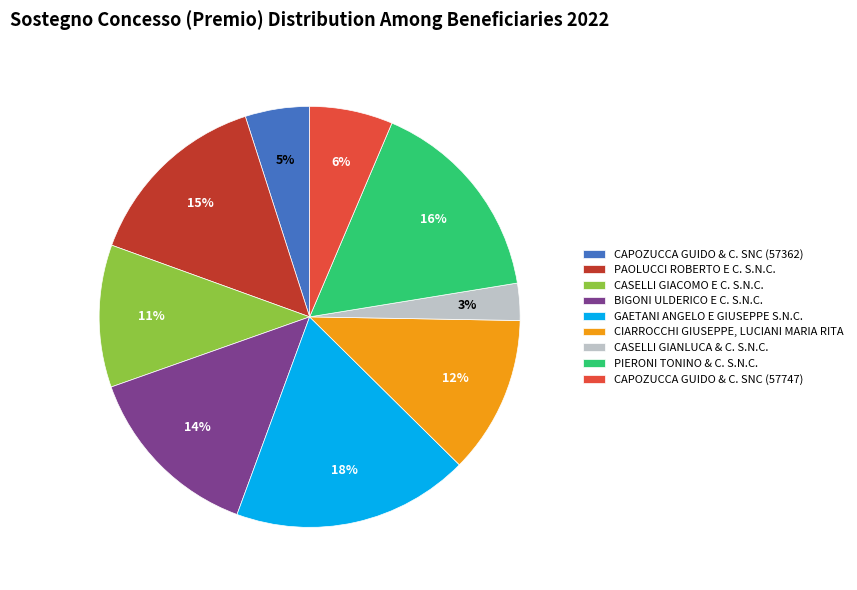

Count the number of slices in the pie.

9